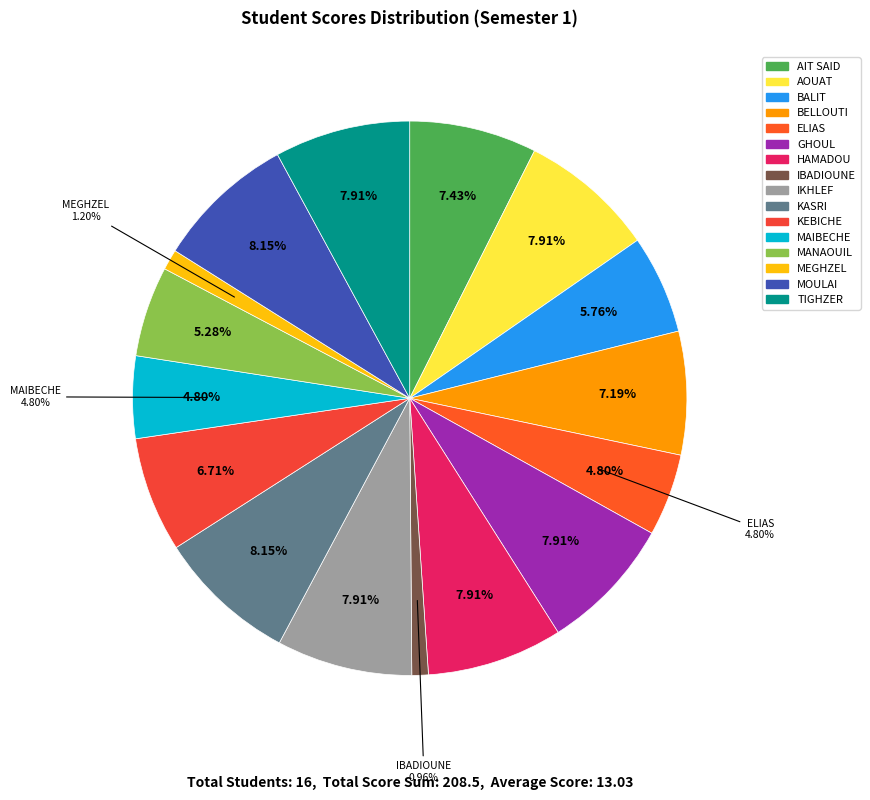

How many slices are in this pie chart?

16